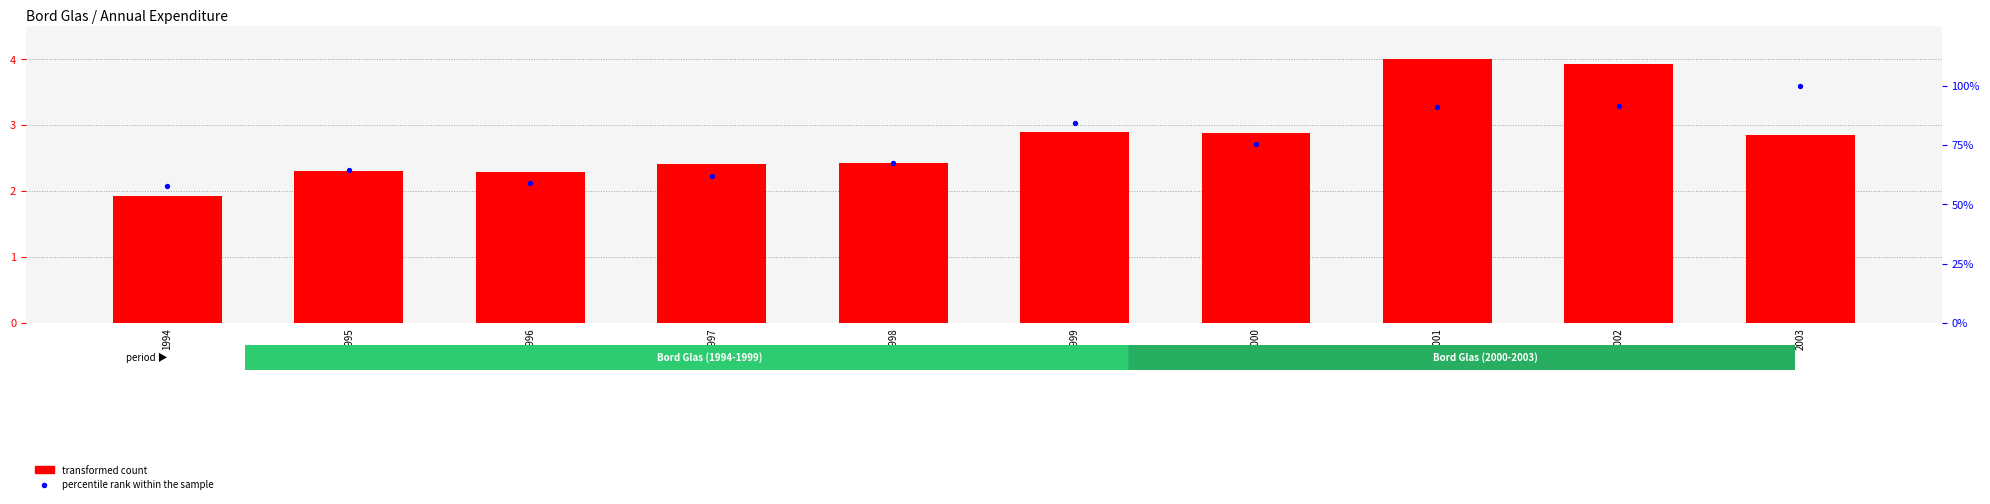

At how many categories does at least one series exceed 90?

3